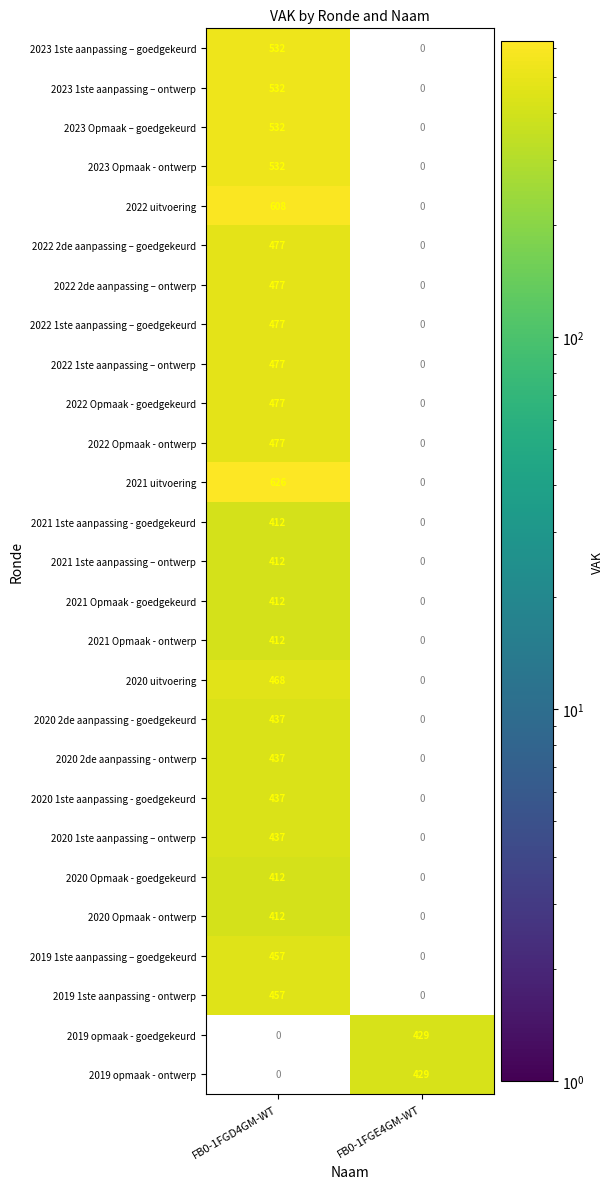

Is it true that 2023 1ste aanpassing – goedgekeurd equals 896 at FB0-1FGD4GM-WT?

False